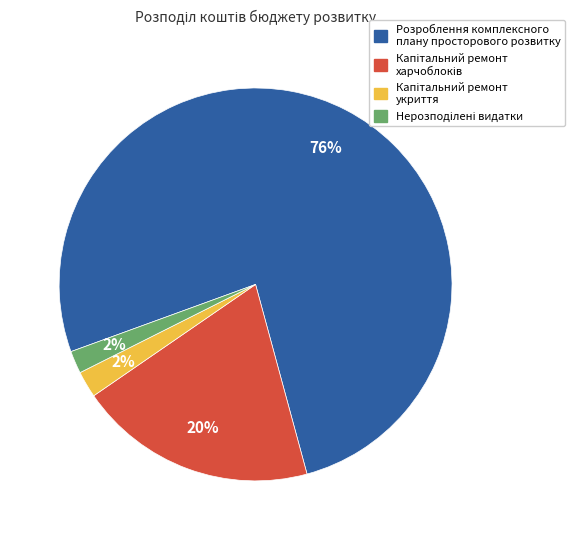

Is there any slice that represents more than half of the pie?

Yes